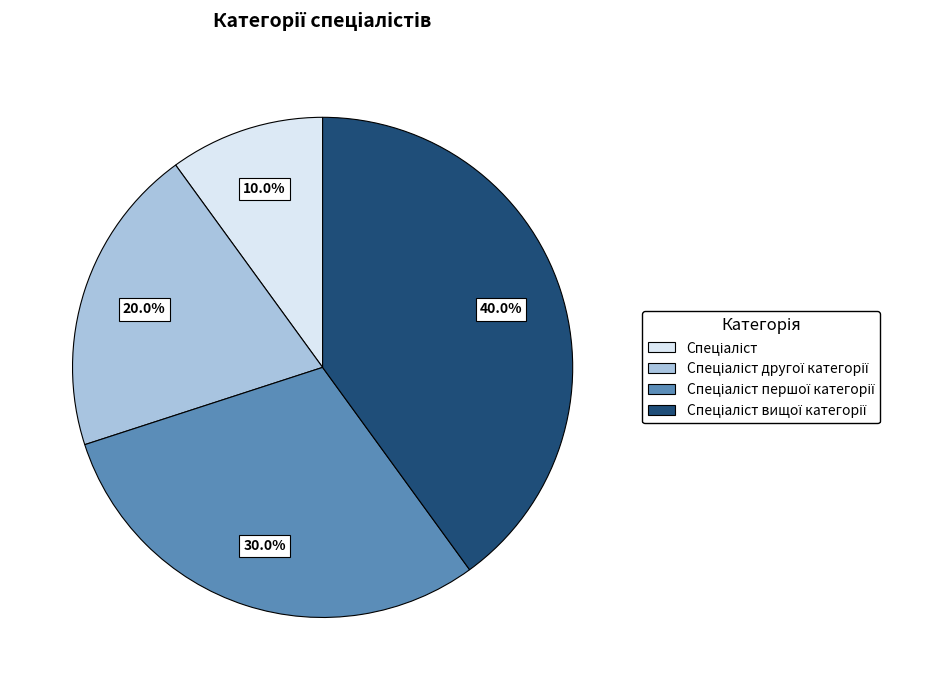

Does any single category account for the majority?

No